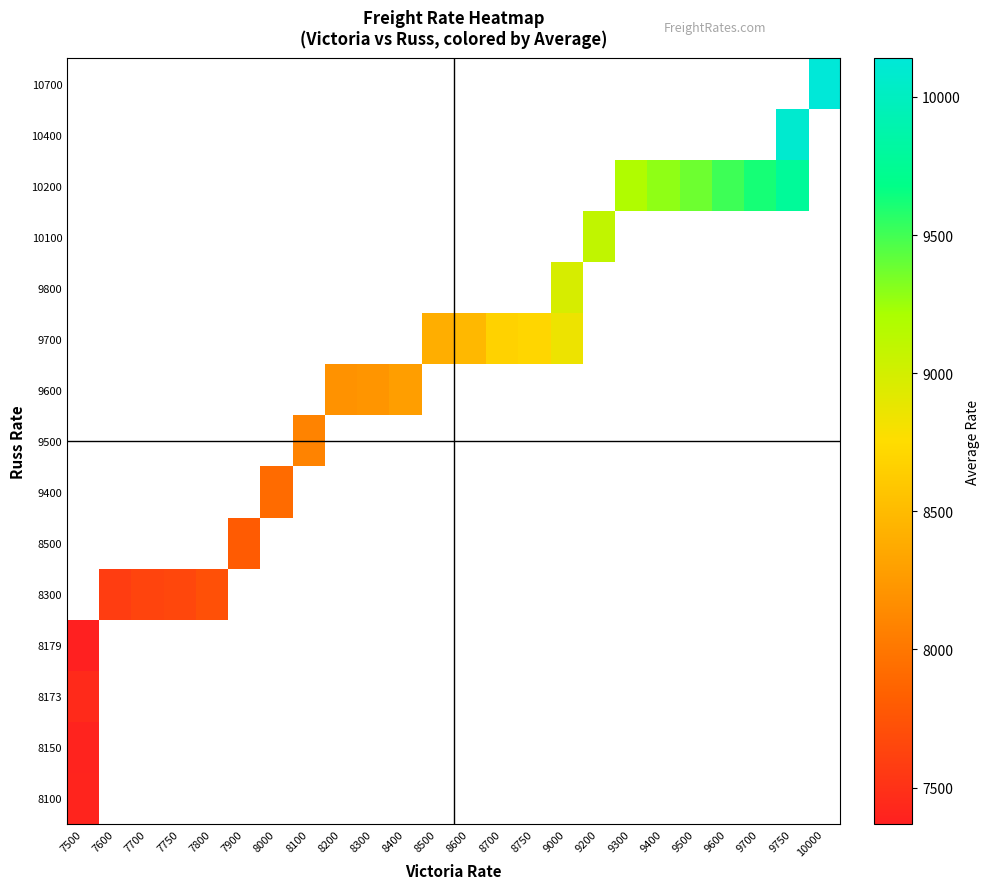

What is the smallest value displayed?

7368.5